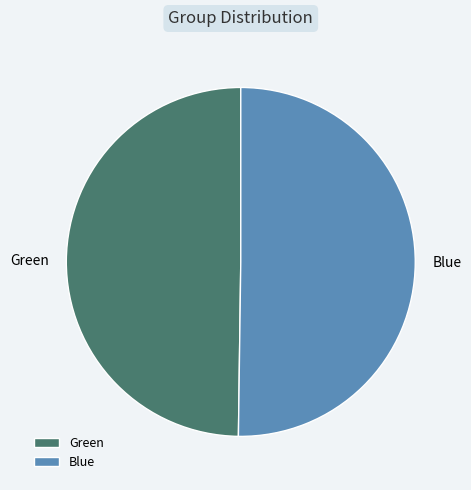

The Blue slice represents 50% of the pie. True or false?

True